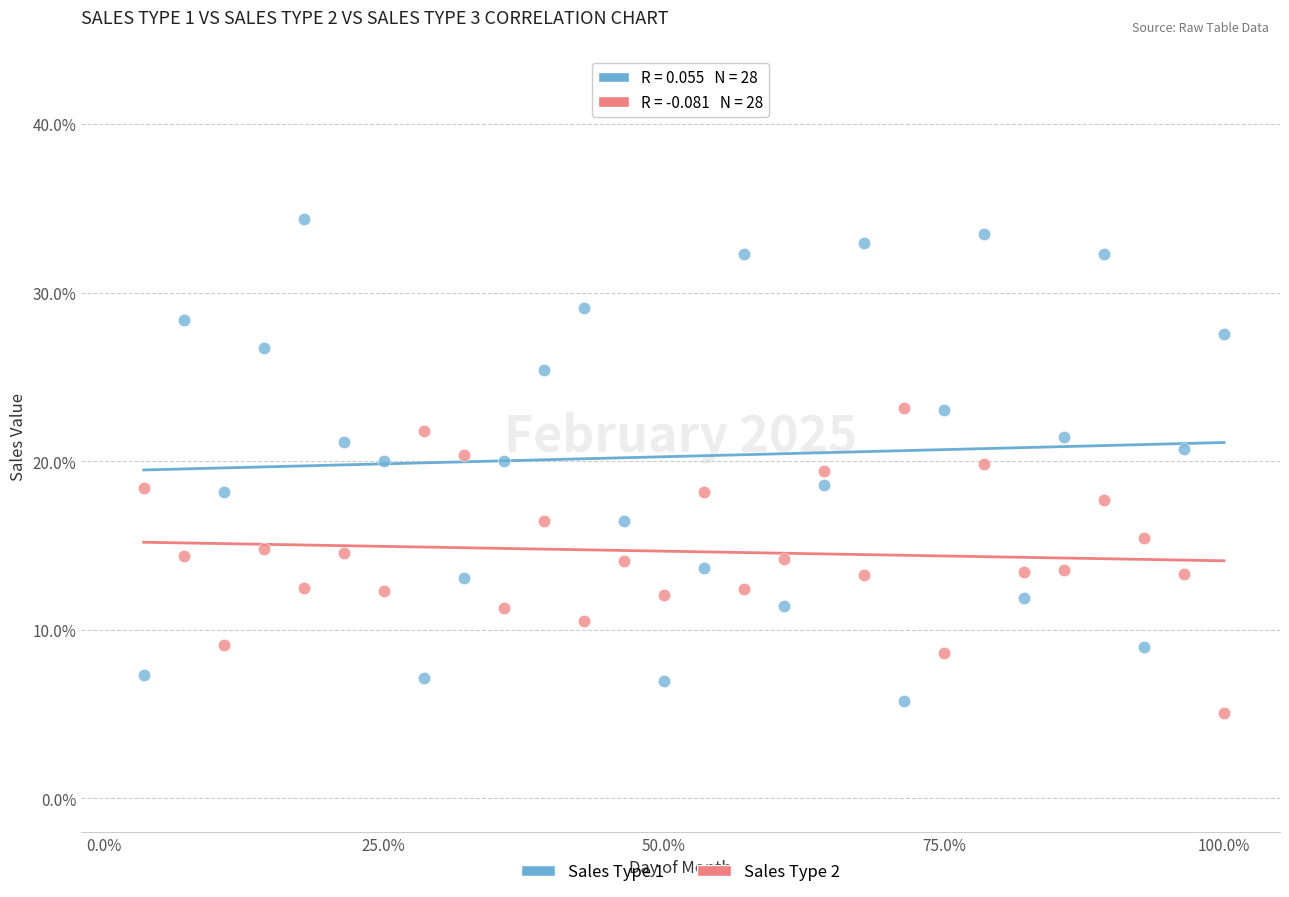

Across all data points, what is the range of X values (max minus min)?

96.4